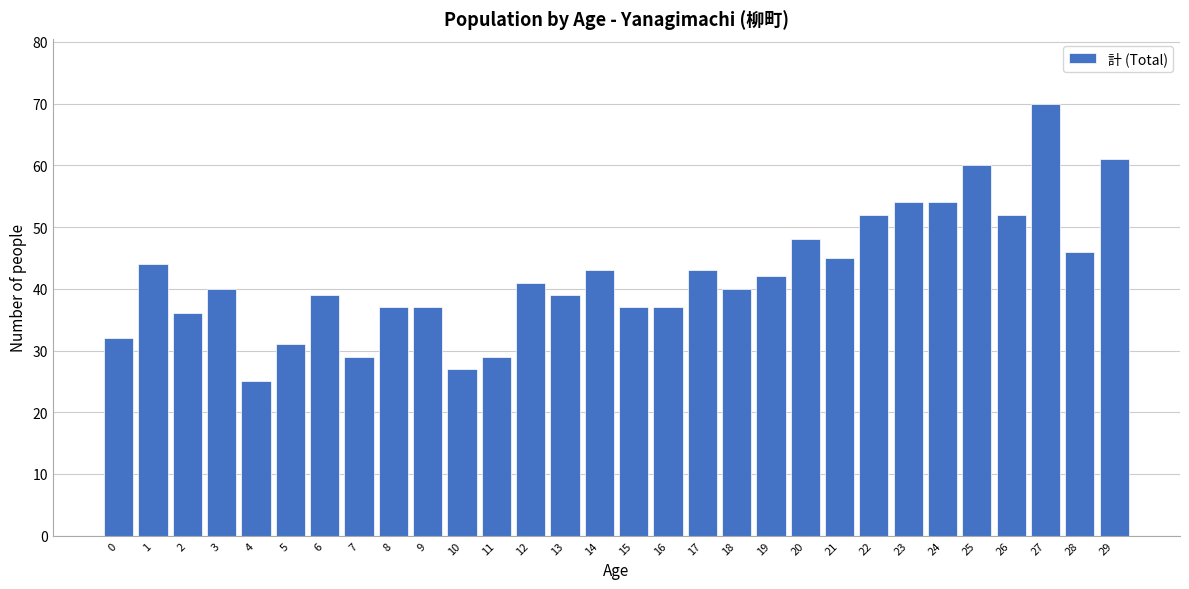

Reading left to right, transcribe all the data shown in this chart.

32	44	36	40	25	31	39	29	37	37	27	29	41	39	43	37	37	43	40	42	48	45	52	54	54	60	52	70	46	61